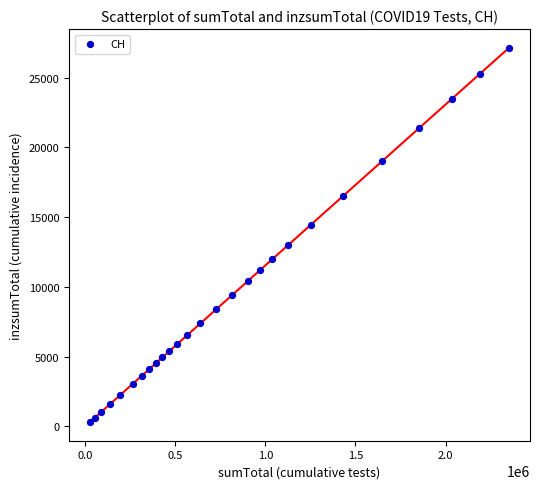

What is the range of X values (max minus min)?

2325968.0